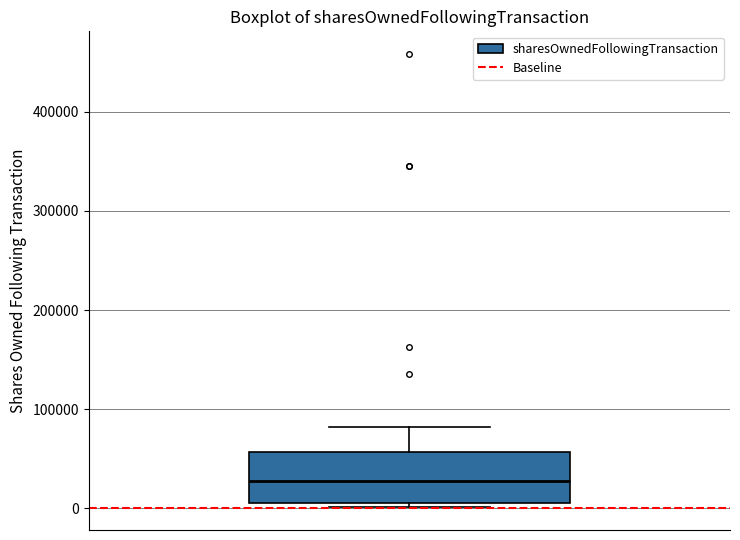

Read this box plot against the y-axis: the position of the median line, the range covered by the box, and the ends of both whiskers. The values are not printed on the chart, so give them approximately, as read against the axis.

median 30000, box 10000 to 60000, whiskers 0 to 80000